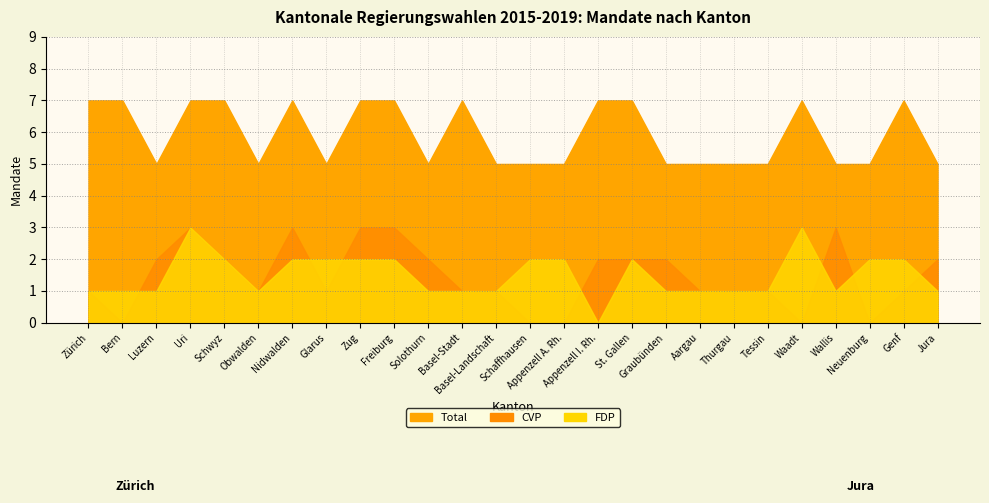

Reading right to left, extract all data points from this chart.

FDP: Jura=1	Genf=2	Neuenburg=2	Wallis=1	Waadt=3	Tessin=1	Thurgau=1	Aargau=1	Graubünden=1	St. Gallen=2	Appenzell I. Rh.=0	Appenzell A. Rh.=2	Schaffhausen=2	Basel-Landschaft=1	Basel-Stadt=1	Solothurn=1	Freiburg=2	Zug=2	Glarus=2	Nidwalden=2	Obwalden=1	Schwyz=2	Uri=3	Luzern=1	Bern=1	Zürich=1
CVP: Jura=2	Genf=1	Neuenburg=0	Wallis=3	Waadt=0	Tessin=1	Thurgau=1	Aargau=1	Graubünden=2	St. Gallen=2	Appenzell I. Rh.=2	Appenzell A. Rh.=0	Schaffhausen=0	Basel-Landschaft=1	Basel-Stadt=1	Solothurn=2	Freiburg=3	Zug=3	Glarus=1	Nidwalden=3	Obwalden=1	Schwyz=2	Uri=3	Luzern=2	Bern=0	Zürich=1
Total: Jura=5	Genf=7	Neuenburg=5	Wallis=5	Waadt=7	Tessin=5	Thurgau=5	Aargau=5	Graubünden=5	St. Gallen=7	Appenzell I. Rh.=7	Appenzell A. Rh.=5	Schaffhausen=5	Basel-Landschaft=5	Basel-Stadt=7	Solothurn=5	Freiburg=7	Zug=7	Glarus=5	Nidwalden=7	Obwalden=5	Schwyz=7	Uri=7	Luzern=5	Bern=7	Zürich=7